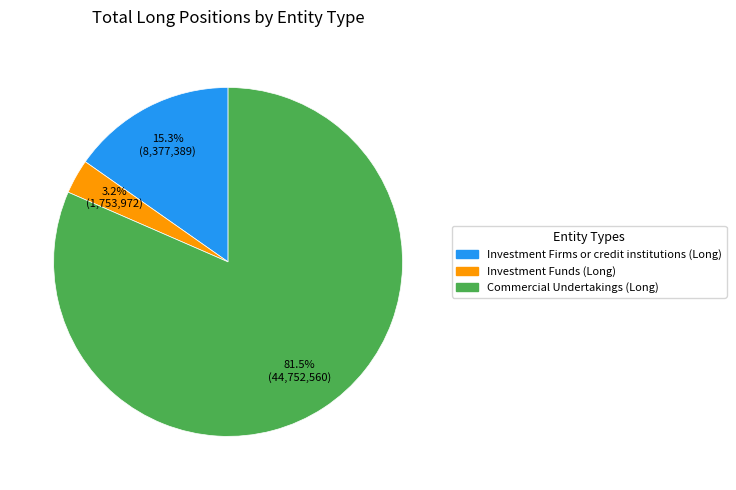

To the nearest percent, what is the difference between the largest and smallest slice percentages?

78%